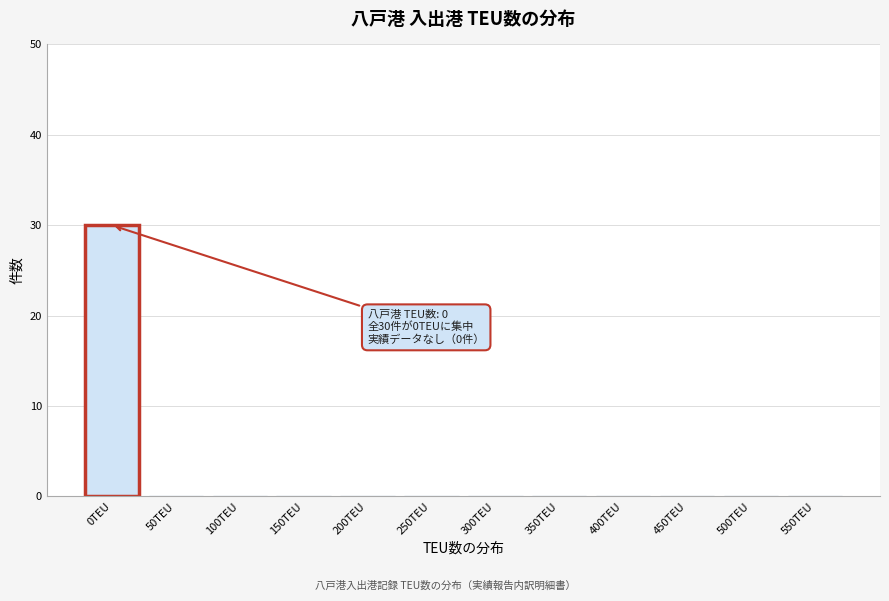

Reading left to right, list all the values displayed in this chart.

0TEU=30	50TEU=0	100TEU=0	150TEU=0	200TEU=0	250TEU=0	300TEU=0	350TEU=0	400TEU=0	450TEU=0	500TEU=0	550TEU=0